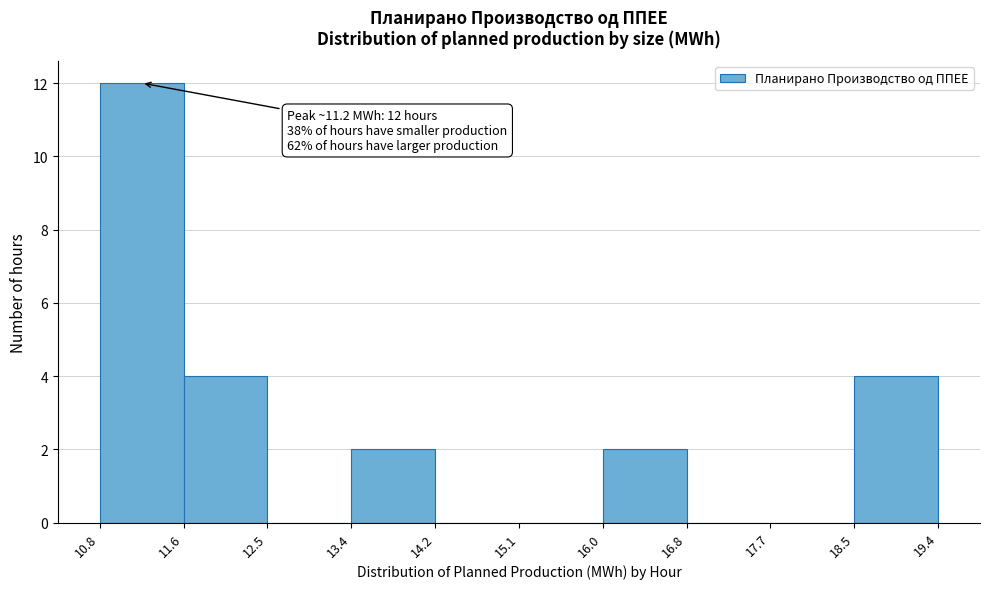

Over which range of the x-axis is the bar tallest?

10.8 to 11.6